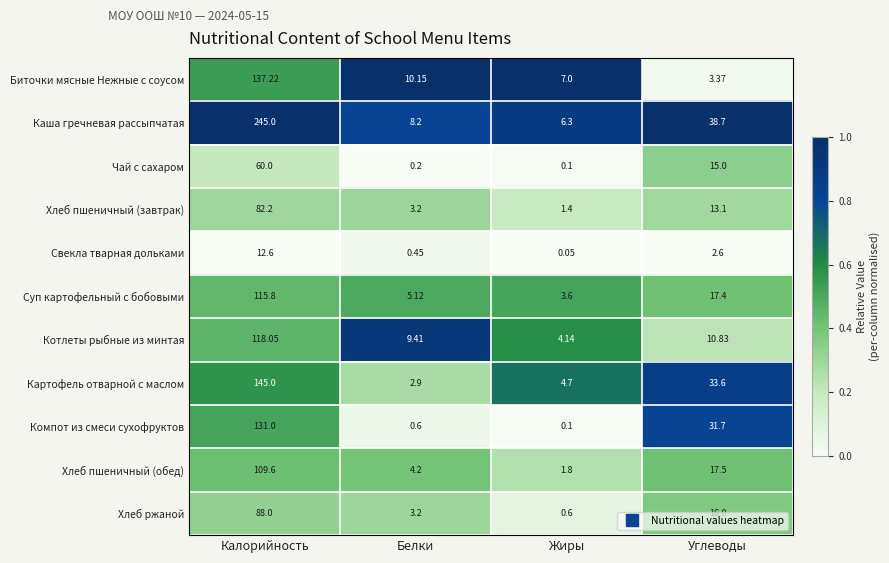

Between Белки and Углеводы, which series saw the biggest shift?

Компот из смеси сухофруктов